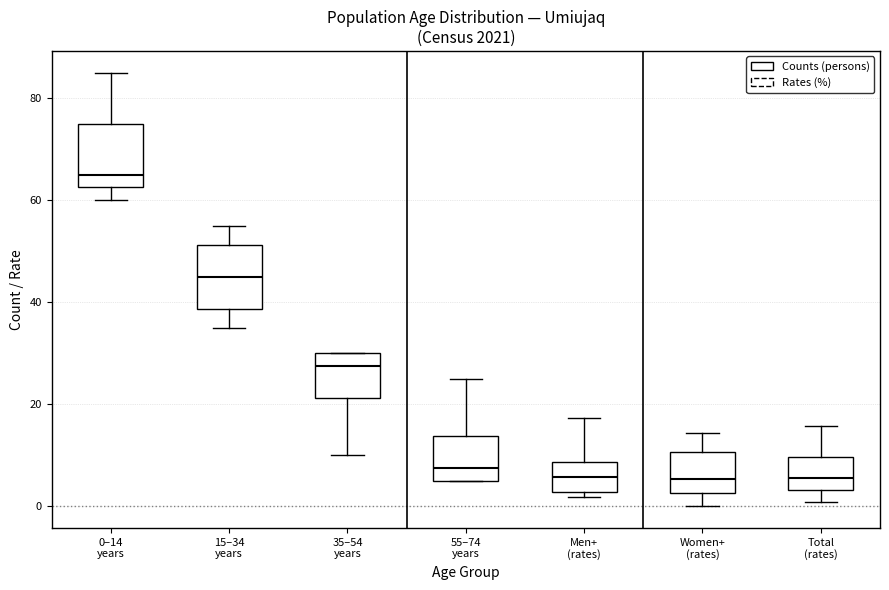

Reading left to right, read every box against the y-axis: the position of its median line, the range the box covers, and the ends of its whiskers. The values are not printed on the chart, so give them approximately, as read against the axis.

0–14 years: median 66, box 62 to 76, whiskers 60 to 86
15–34 years: median 46, box 38 to 52, whiskers 36 to 56
35–54 years: median 28, box 22 to 30, whiskers 10 to 30
55–74 years: median 8, box 6 to 14, whiskers 6 to 26
Men+ (rates): median 6, box 2 to 8, whiskers 2 (just below the box's lower edge) to 18
Women+ (rates): median 6, box 2 to 10, whiskers 0 to 14
Total (rates): median 6, box 4 to 10, whiskers 0 to 16